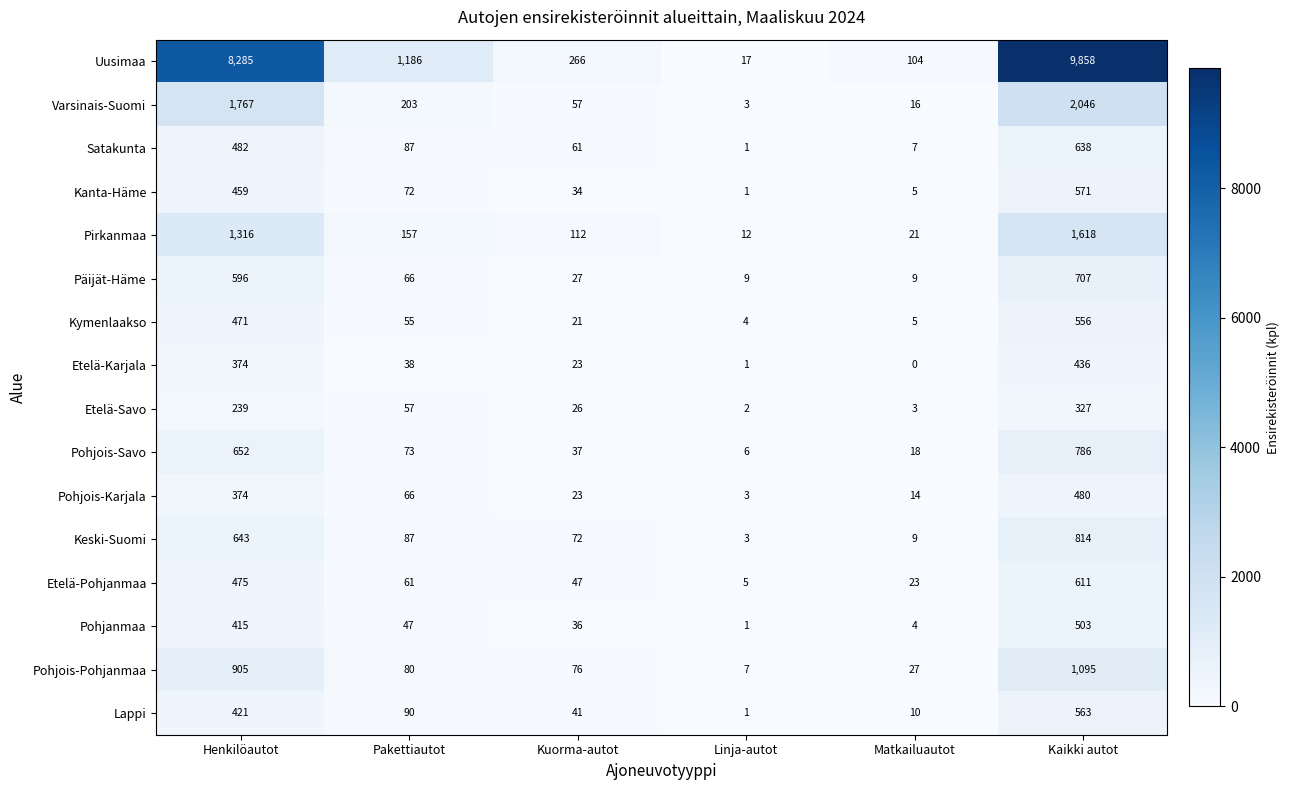

How many series are shown in this chart?

16